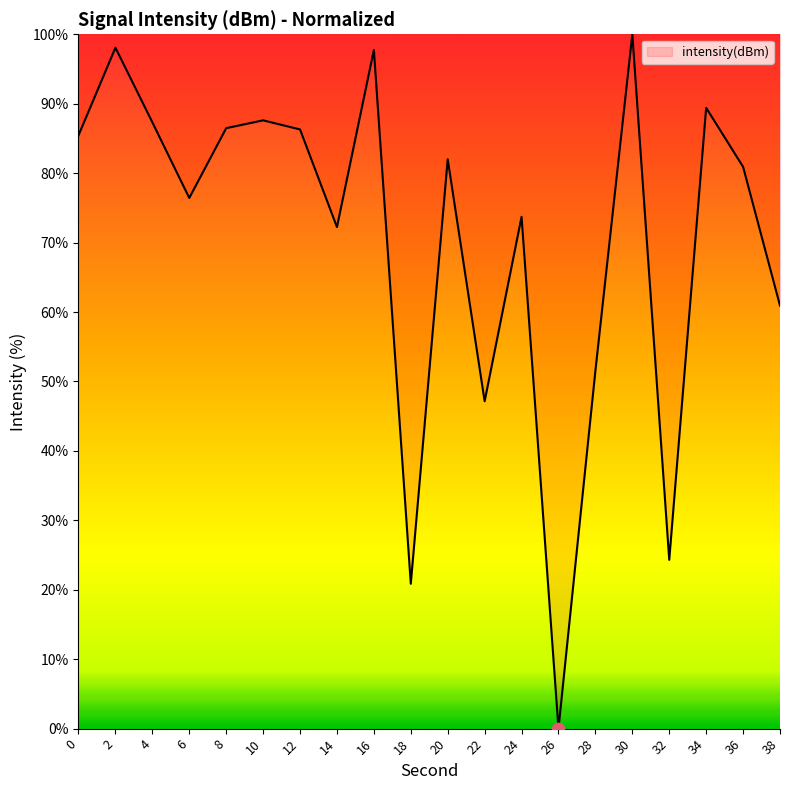

Between 0 and 2, which is larger?

2